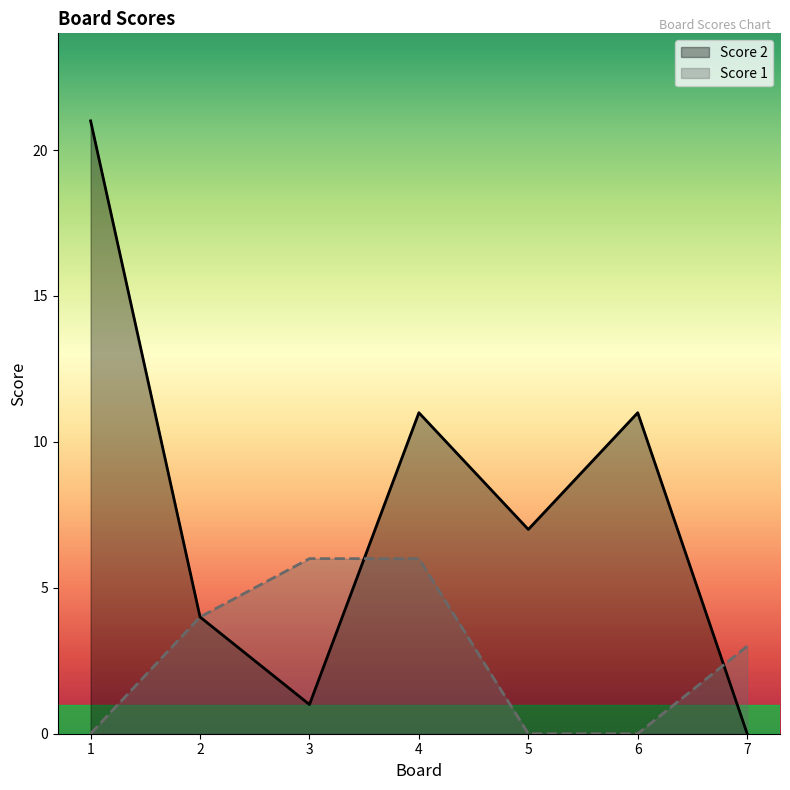

What is the value of the Score 2 point at the 4th from the left?

11